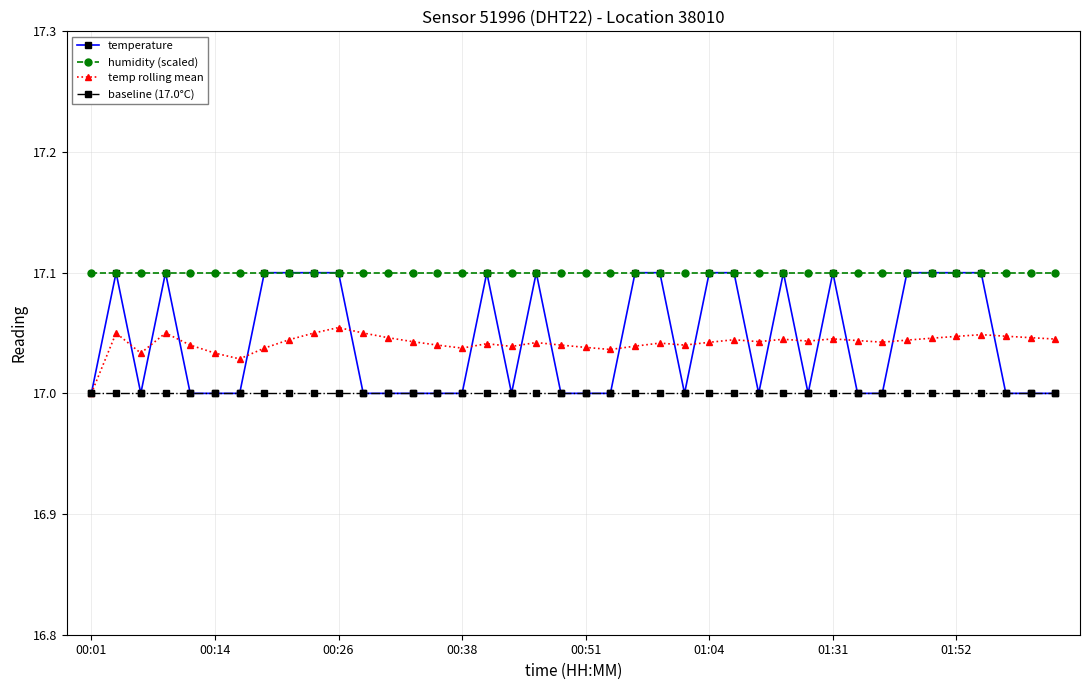

Which series has the largest total across all categories?

humidity (scaled)